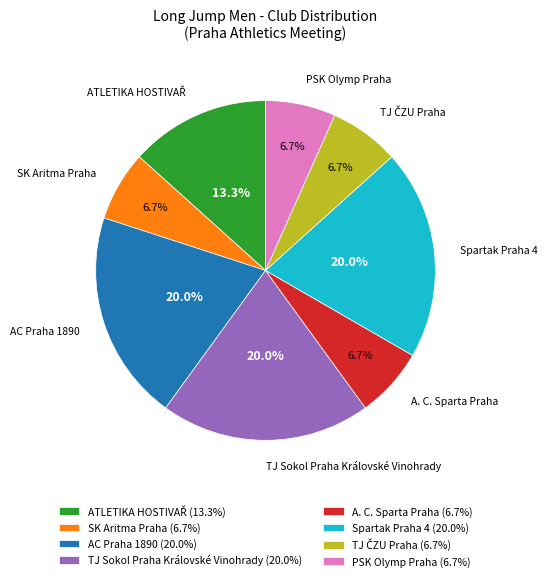

Approximately how many times larger is the value at AC Praha 1890 compared to PSK Olymp Praha?

3.0